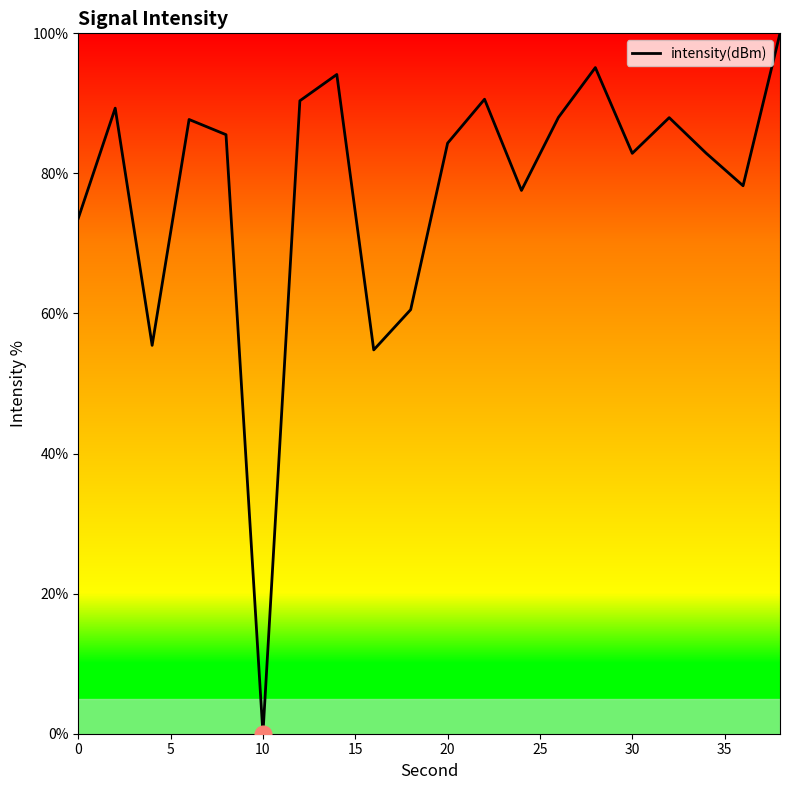

What is the greatest value displayed?

100.0